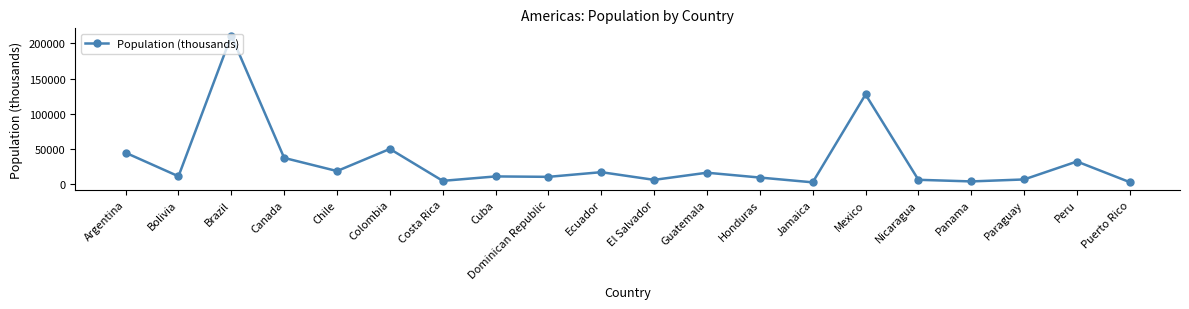

At which label does the data first exceed 11513?

Argentina